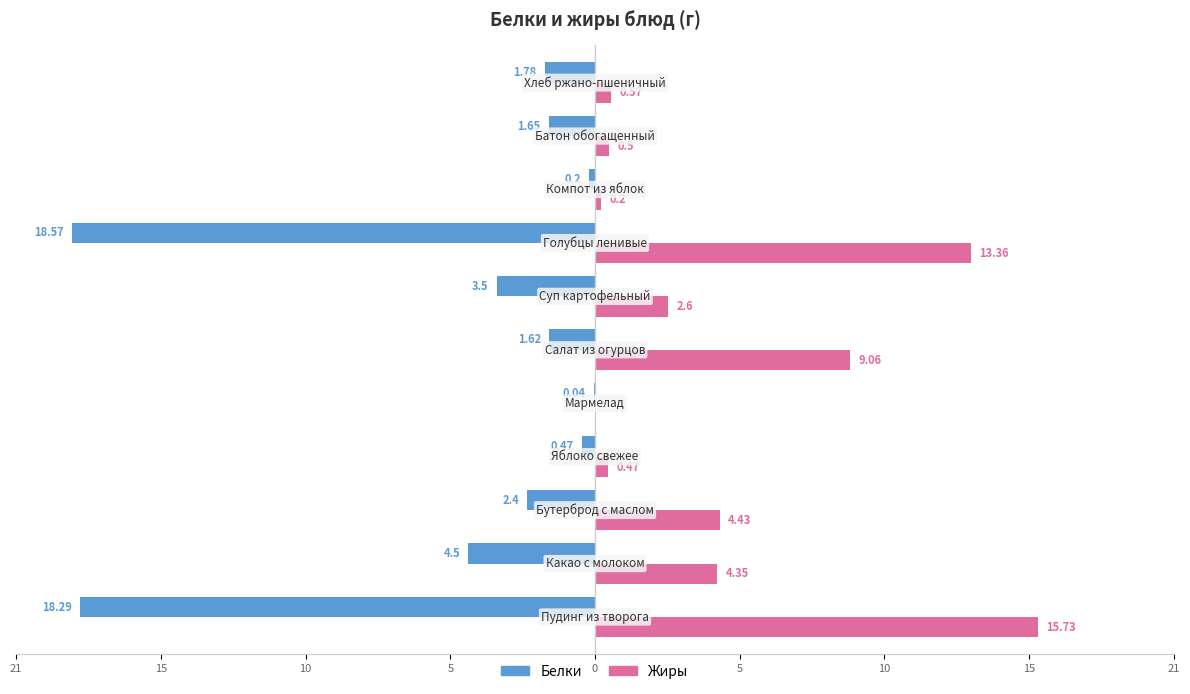

What are all the series names shown in the legend?

Белки, Жиры